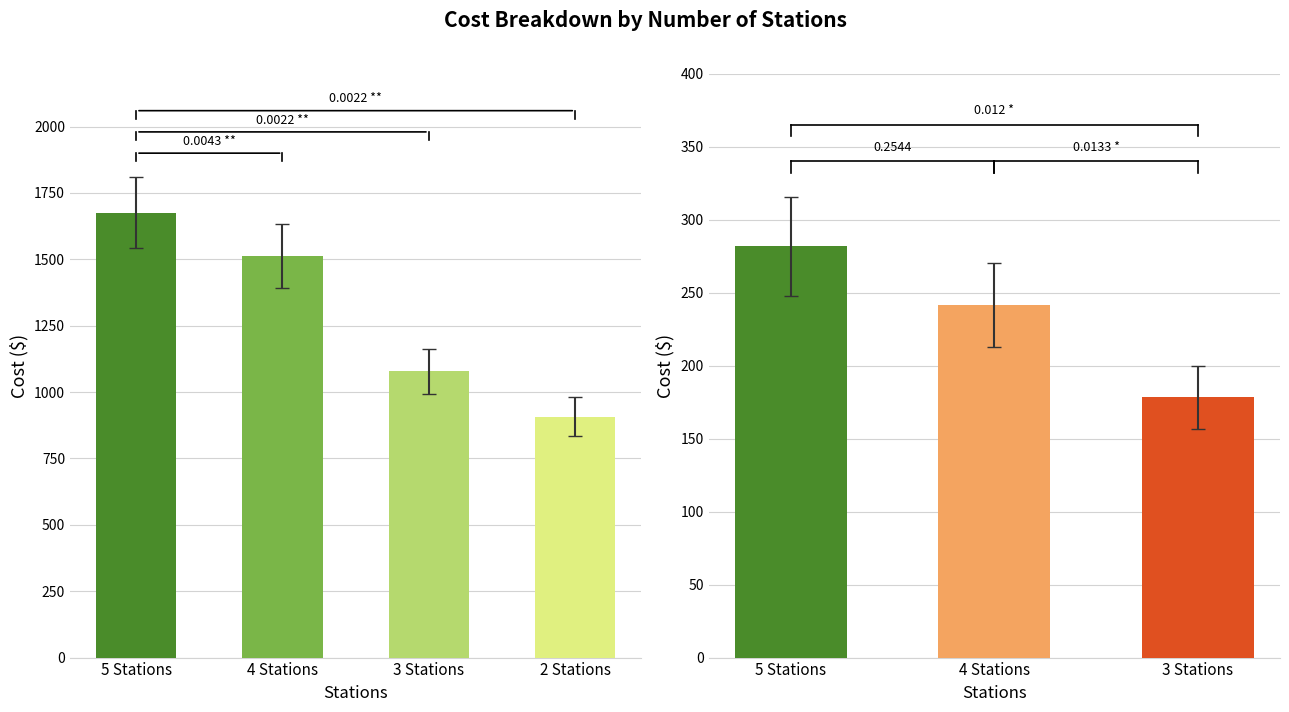

How many groups of bars are there?

4